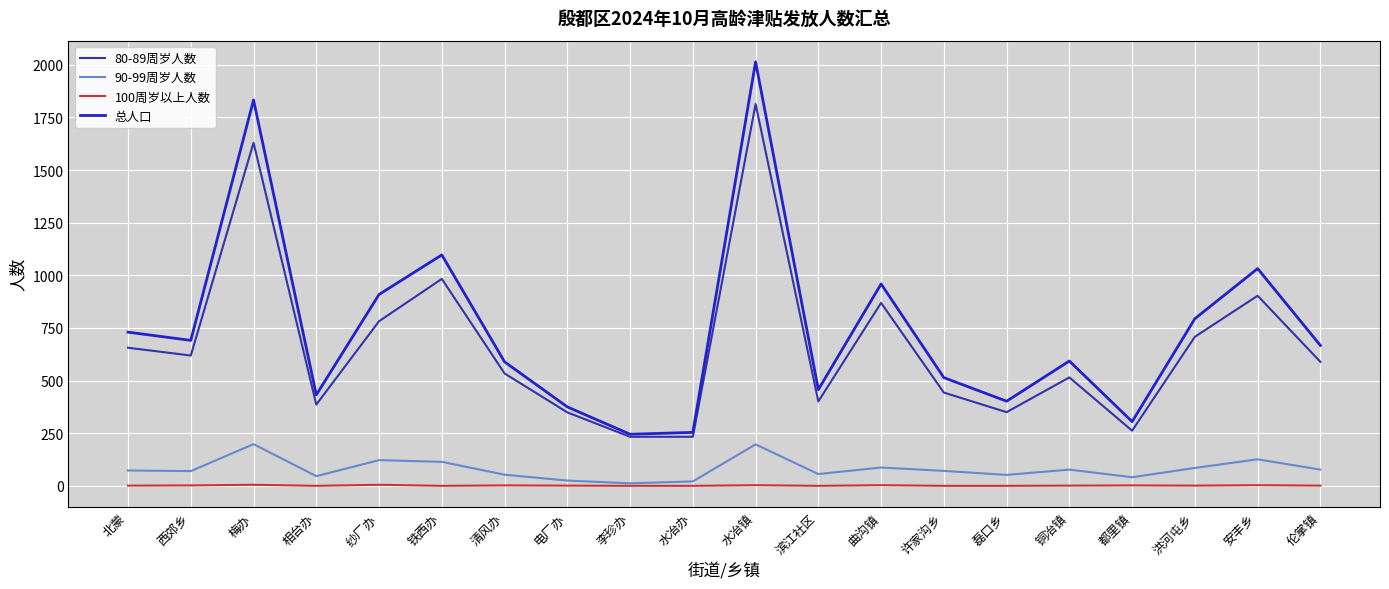

True or false: 90-99周岁人数 and 80-89周岁人数 cross at least once.

False